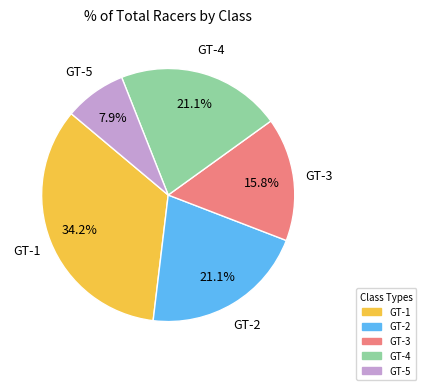

How many segments does this pie chart have?

5